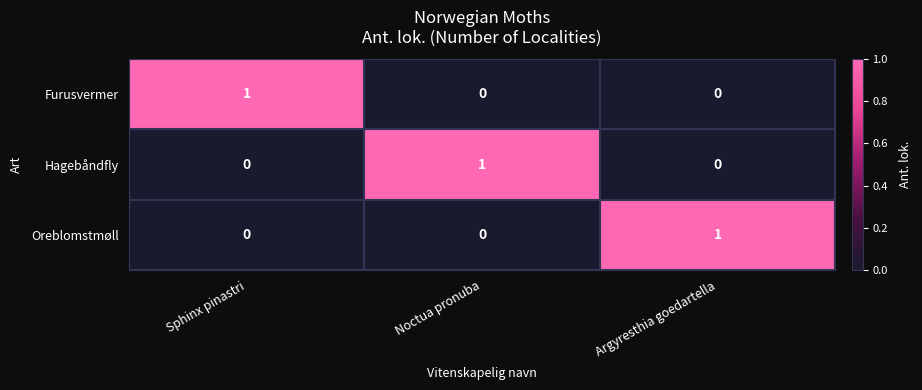

How many data points in Furusvermer are above 0?

1